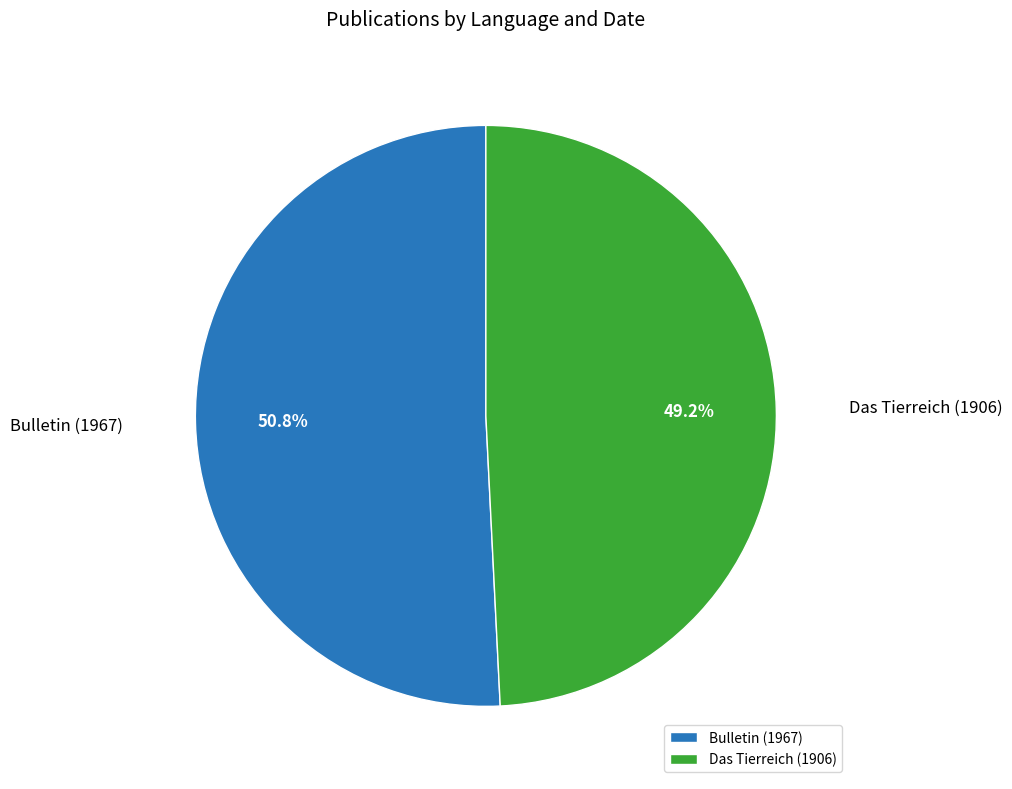

Does Bulletin (1967) account for over 50% of the chart?

Yes